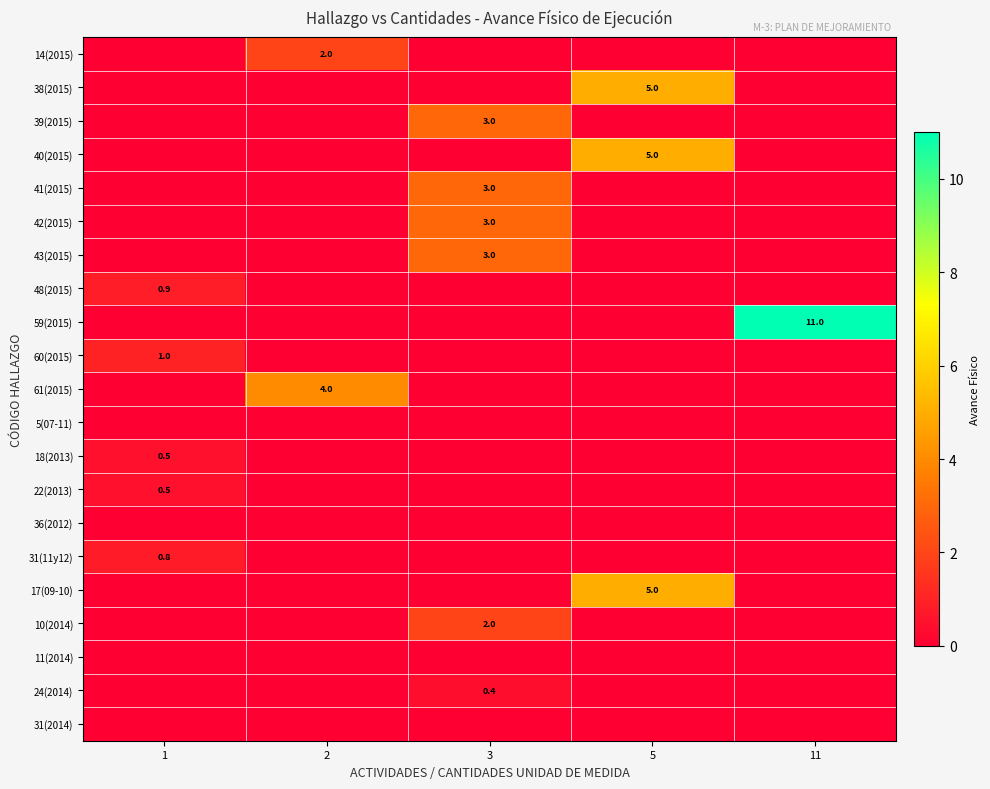

How many data points in 17(09-10) are above 0?

1